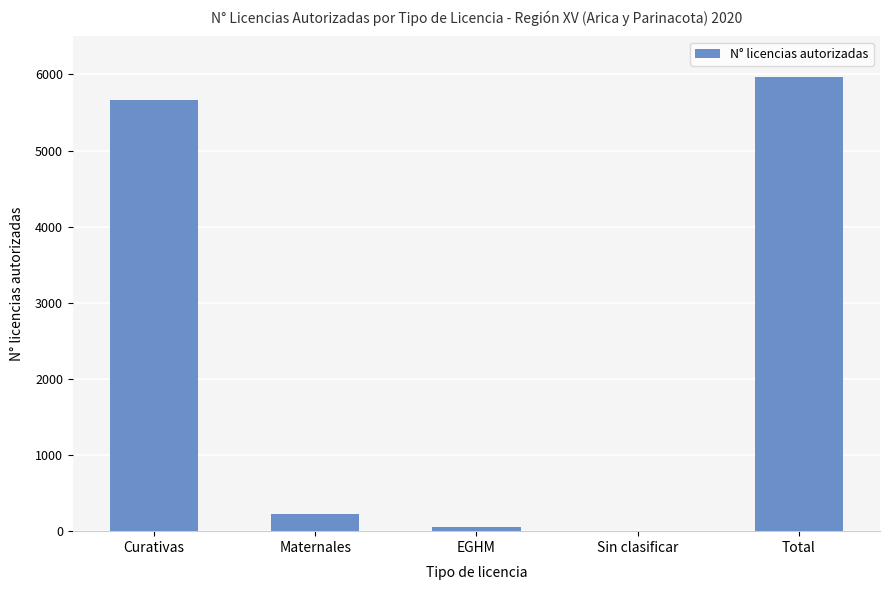

Does the chart contain stacked bars?

No